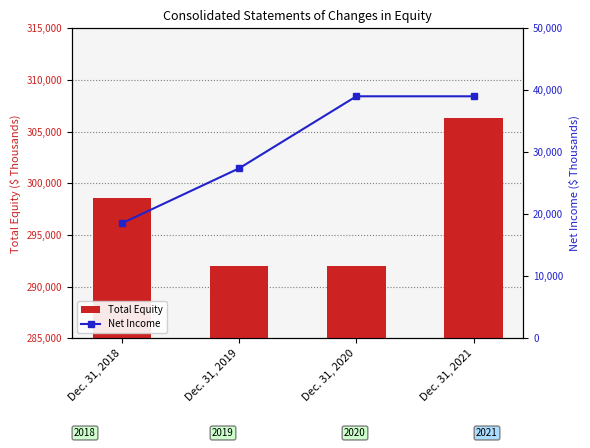

What is the average value of the Net Income series?

31006